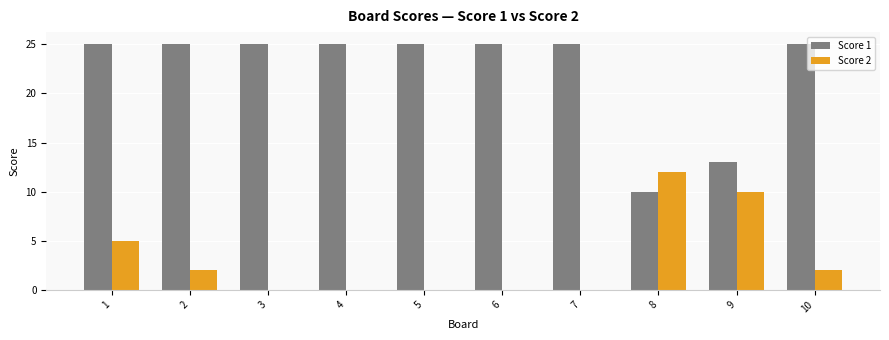

Which series has the largest total across all categories?

Score 1